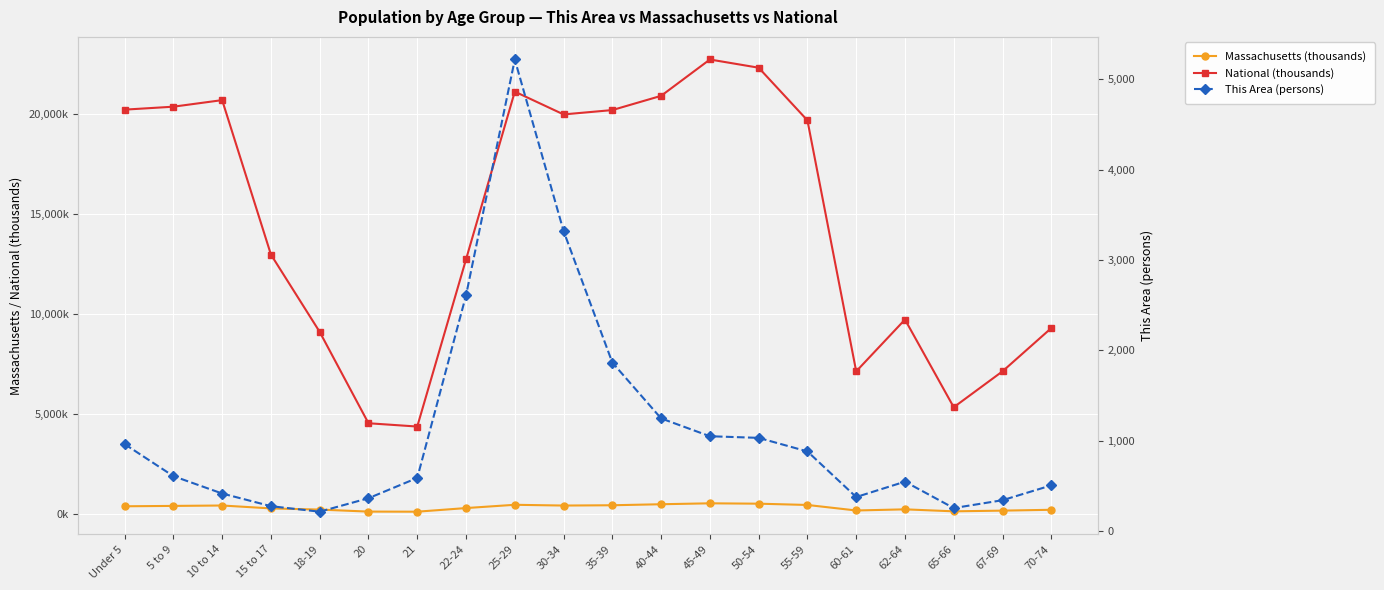

Rank the categories by National (thousands) value from lowest to highest.

21, 20, 65-66, 60-61, 67-69, 18-19, 70-74, 62-64, 22-24, 15 to 17, 55-59, 30-34, 35-39, Under 5, 5 to 9, 10 to 14, 40-44, 25-29, 50-54, 45-49